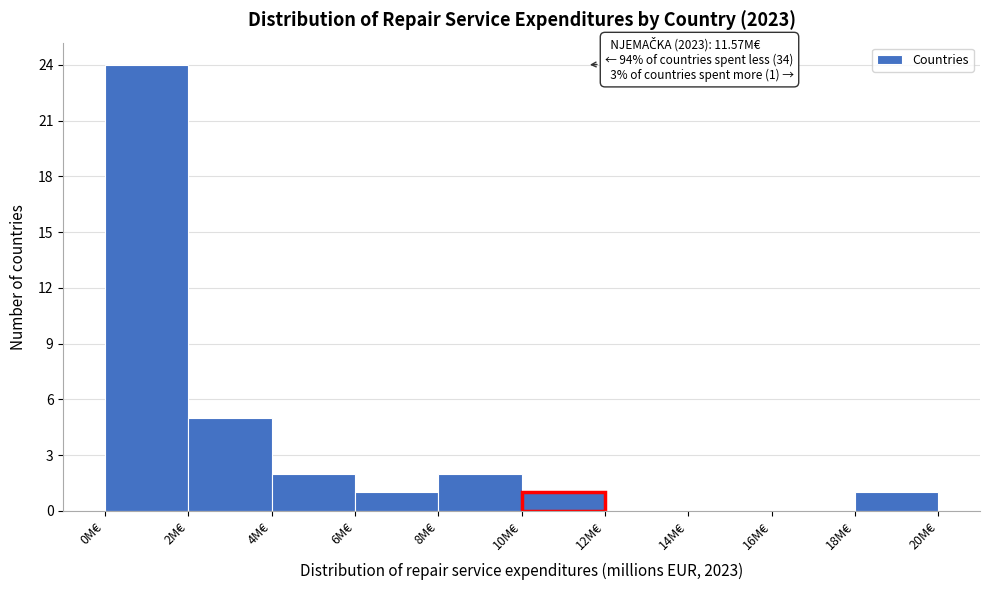

Which range on the x-axis has the tallest bar?

0 to 2